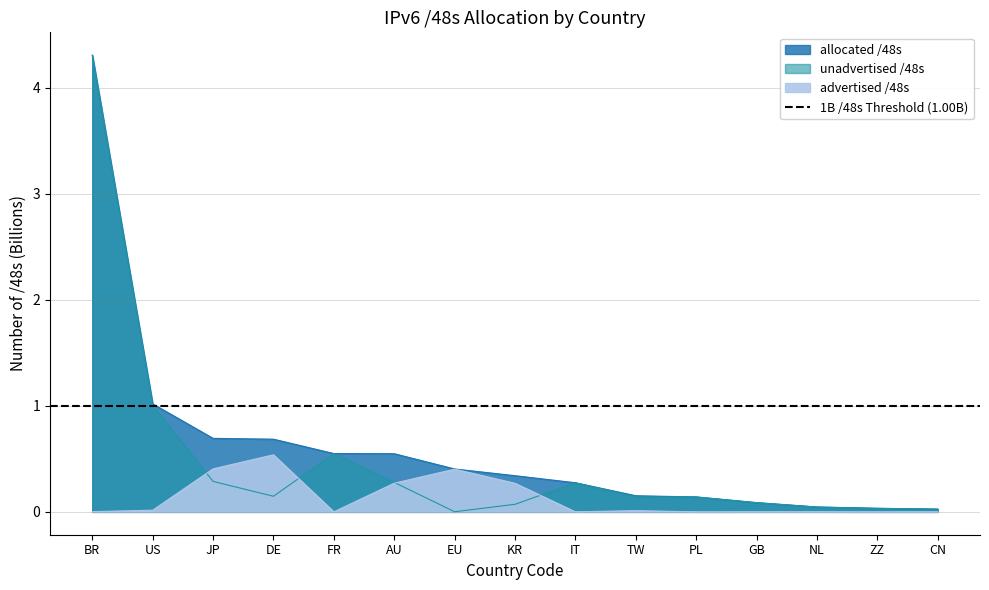

At how many categories does at least one series exceed 0?

15